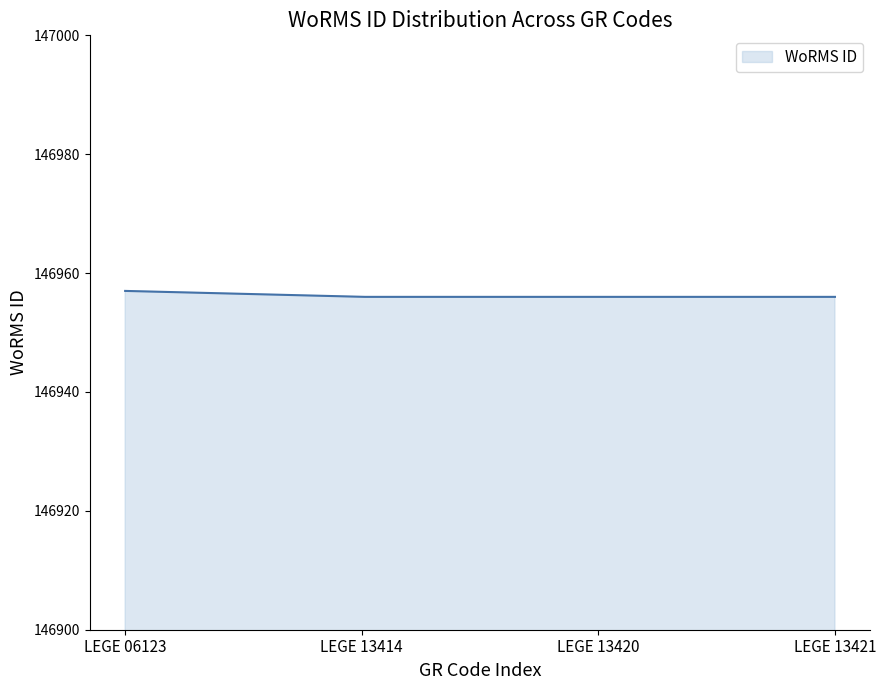

What is the minimum value shown in the chart?

146956.0